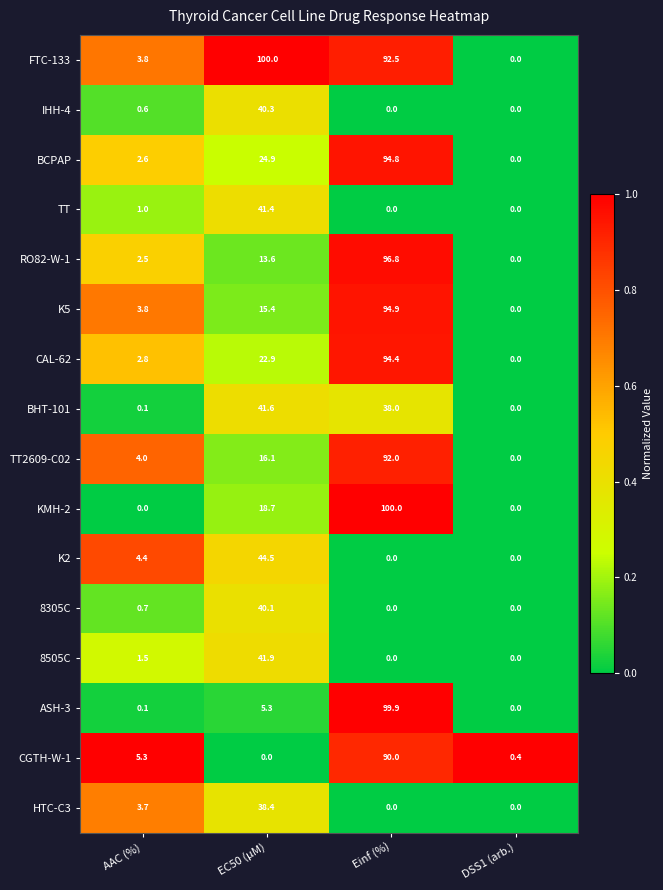

At which category is the sum across all series the highest?

Einf (%)